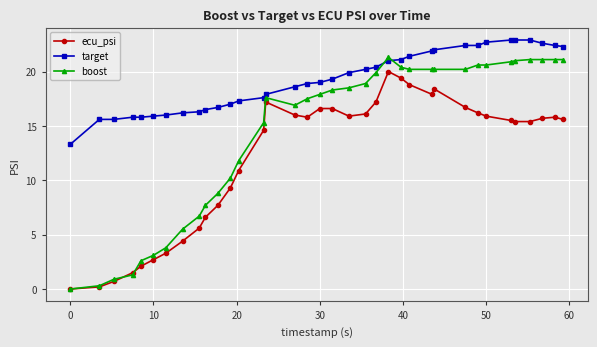

Count the number of categories in the chart.

36